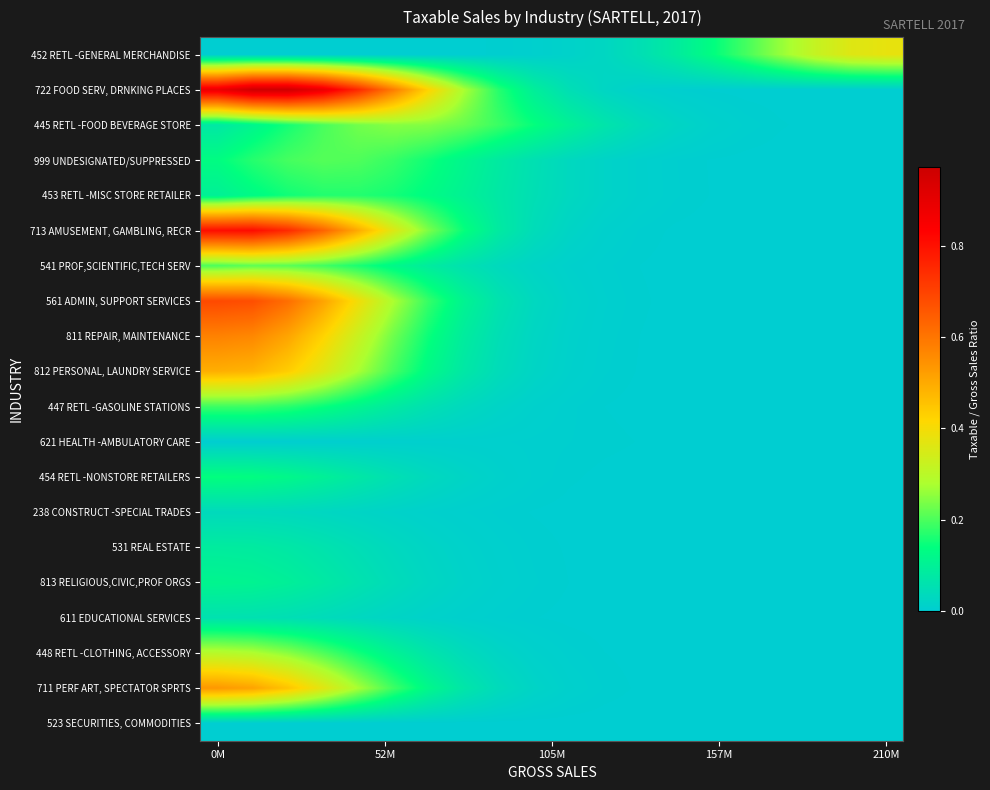

Reading left to right, what are all the values shown in this chart?

452 RETL -GENERAL MERCHANDISE: 0.0	0.0	0.0	0.0	0.0	0.0	0.0	0.0	0.0	0.0	0.0	0.0	0.0	0.1	0.1	0.2	0.3	0.3	0.4	0.4
722 FOOD SERV, DRNKING PLACES: 0.9	1.0	1.0	0.9	0.8	0.6	0.4	0.3	0.2	0.1	0.0	0.0	0.0	0.0	0.0	0.0	0.0	0.0	0.0	0.0
445 RETL -FOOD BEVERAGE STORE: 0.1	0.1	0.2	0.2	0.2	0.2	0.2	0.2	0.2	0.1	0.1	0.1	0.0	0.0	0.0	0.0	0.0	0.0	0.0	0.0
999 UNDESIGNATED/SUPPRESSED: 0.1	0.2	0.2	0.2	0.2	0.2	0.2	0.1	0.1	0.1	0.0	0.0	0.0	0.0	0.0	0.0	0.0	0.0	0.0	0.0
453 RETL -MISC STORE RETAILER: 0.1	0.1	0.2	0.2	0.2	0.2	0.1	0.1	0.1	0.0	0.0	0.0	0.0	0.0	0.0	0.0	0.0	0.0	0.0	0.0
713 AMUSEMENT, GAMBLING, RECR: 0.8	0.8	0.7	0.6	0.5	0.4	0.2	0.1	0.1	0.0	0.0	0.0	0.0	0.0	0.0	0.0	0.0	0.0	0.0	0.0
541 PROF,SCIENTIFIC,TECH SERV: 0.2	0.2	0.2	0.2	0.2	0.1	0.1	0.1	0.0	0.0	0.0	0.0	0.0	0.0	0.0	0.0	0.0	0.0	0.0	0.0
561 ADMIN, SUPPORT SERVICES: 0.7	0.7	0.6	0.5	0.4	0.3	0.2	0.1	0.1	0.0	0.0	0.0	0.0	0.0	0.0	0.0	0.0	0.0	0.0	0.0
811 REPAIR, MAINTENANCE: 0.6	0.6	0.5	0.4	0.3	0.2	0.1	0.1	0.0	0.0	0.0	0.0	0.0	0.0	0.0	0.0	0.0	0.0	0.0	0.0
812 PERSONAL, LAUNDRY SERVICE: 0.5	0.5	0.4	0.4	0.3	0.2	0.1	0.1	0.0	0.0	0.0	0.0	0.0	0.0	0.0	0.0	0.0	0.0	0.0	0.0
447 RETL -GASOLINE STATIONS: 0.2	0.2	0.2	0.1	0.1	0.1	0.1	0.0	0.0	0.0	0.0	0.0	0.0	0.0	0.0	0.0	0.0	0.0	0.0	0.0
621 HEALTH -AMBULATORY CARE: 0.0	0.0	0.0	0.0	0.0	0.0	0.0	0.0	0.0	0.0	0.0	0.0	0.0	0.0	0.0	0.0	0.0	0.0	0.0	0.0
454 RETL -NONSTORE RETAILERS: 0.1	0.1	0.1	0.1	0.1	0.1	0.0	0.0	0.0	0.0	0.0	0.0	0.0	0.0	0.0	0.0	0.0	0.0	0.0	0.0
238 CONSTRUCT -SPECIAL TRADES: 0.0	0.0	0.0	0.0	0.0	0.0	0.0	0.0	0.0	0.0	0.0	0.0	0.0	0.0	0.0	0.0	0.0	0.0	0.0	0.0
531 REAL ESTATE: 0.1	0.1	0.1	0.1	0.0	0.0	0.0	0.0	0.0	0.0	0.0	0.0	0.0	0.0	0.0	0.0	0.0	0.0	0.0	0.0
813 RELIGIOUS,CIVIC,PROF ORGS: 0.1	0.1	0.1	0.1	0.1	0.0	0.0	0.0	0.0	0.0	0.0	0.0	0.0	0.0	0.0	0.0	0.0	0.0	0.0	0.0
611 EDUCATIONAL SERVICES: 0.1	0.1	0.0	0.0	0.0	0.0	0.0	0.0	0.0	0.0	0.0	0.0	0.0	0.0	0.0	0.0	0.0	0.0	0.0	0.0
448 RETL -CLOTHING, ACCESSORY: 0.3	0.3	0.2	0.2	0.2	0.1	0.1	0.0	0.0	0.0	0.0	0.0	0.0	0.0	0.0	0.0	0.0	0.0	0.0	0.0
711 PERF ART, SPECTATOR SPRTS: 0.5	0.5	0.5	0.4	0.3	0.2	0.1	0.1	0.0	0.0	0.0	0.0	0.0	0.0	0.0	0.0	0.0	0.0	0.0	0.0
523 SECURITIES, COMMODITIES: 0.0	0.0	0.0	0.0	0.0	0.0	0.0	0.0	0.0	0.0	0.0	0.0	0.0	0.0	0.0	0.0	0.0	0.0	0.0	0.0